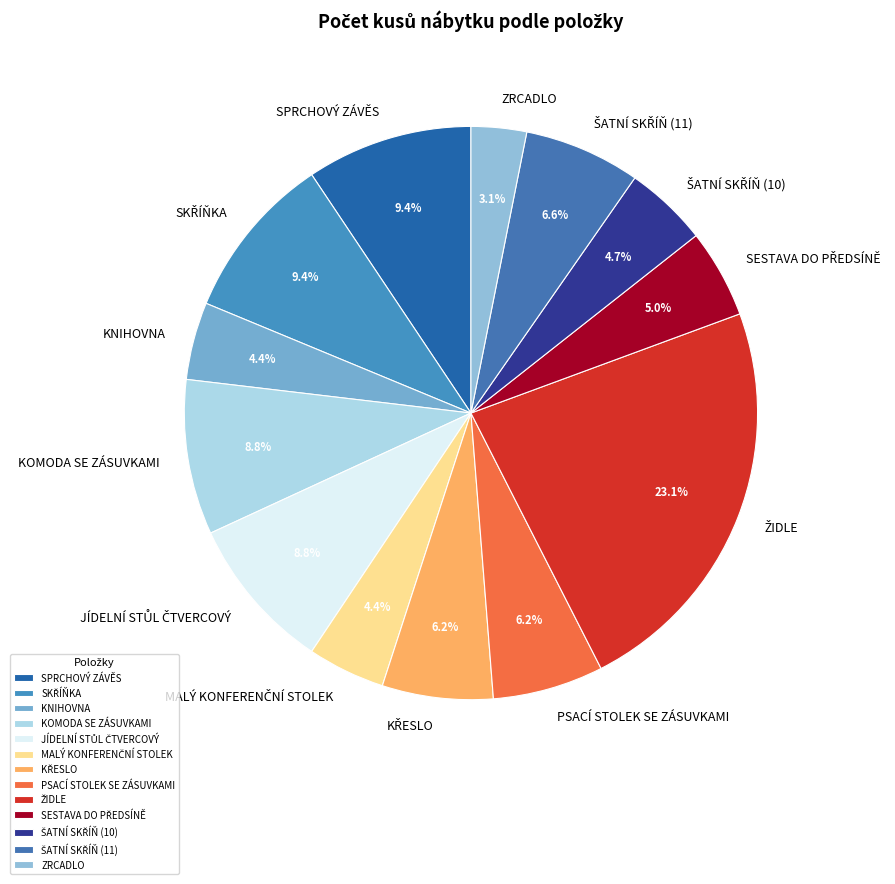

Is there any slice that represents more than half of the pie?

No